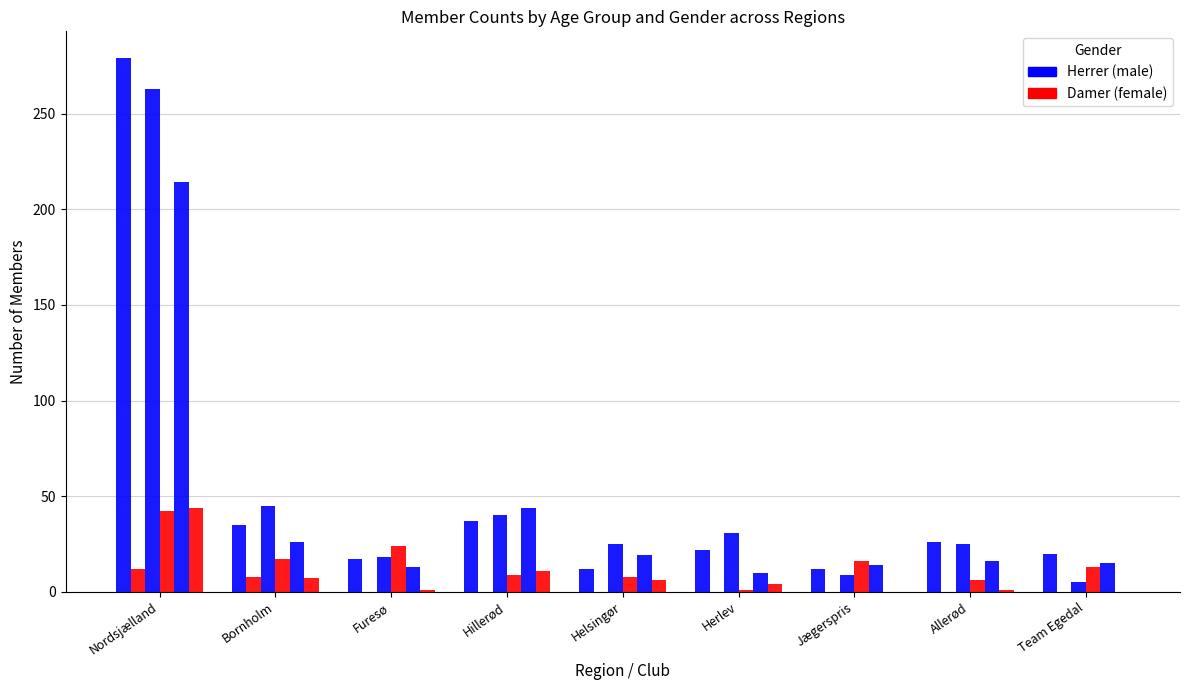

Count the number of categories in the chart.

9